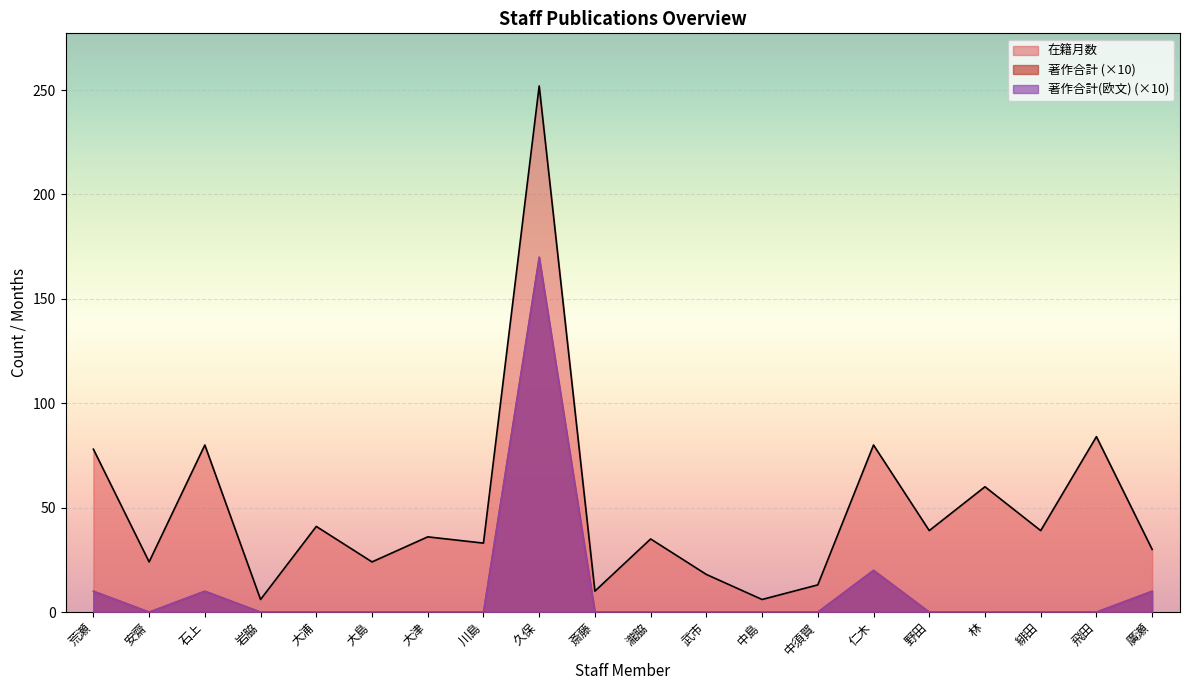

At how many categories does at least one series exceed 97?

1